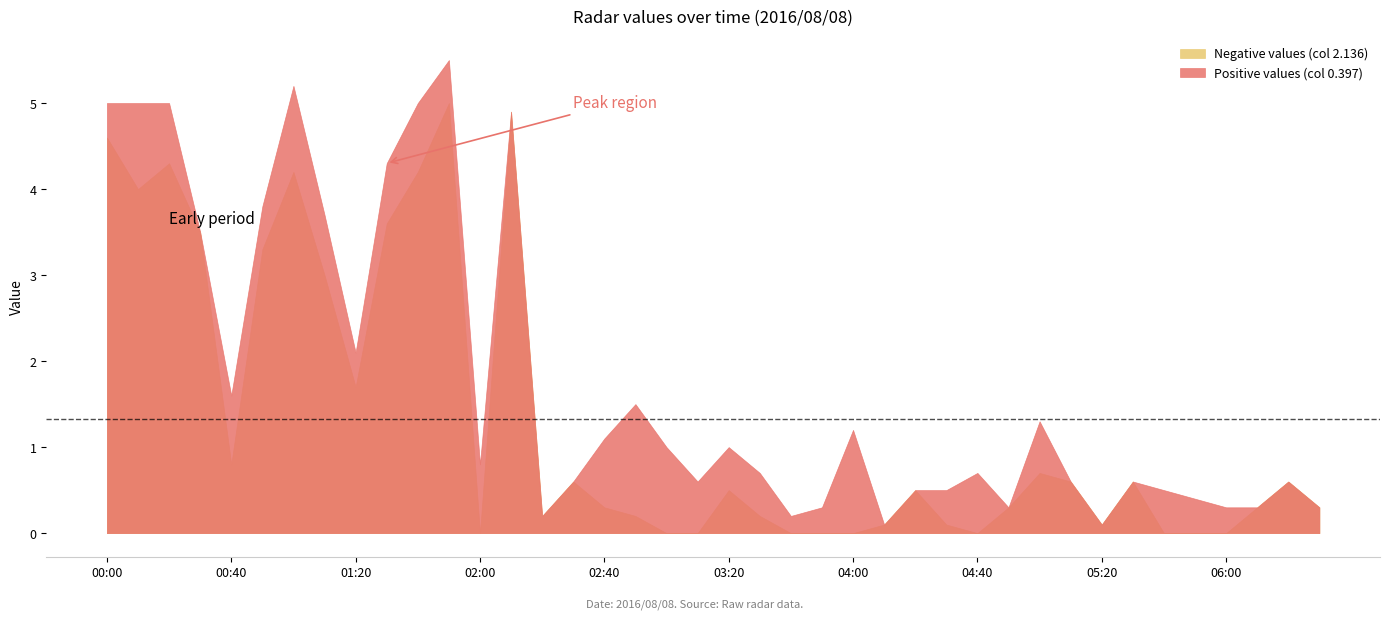

Does the chart have visible grid lines?

No